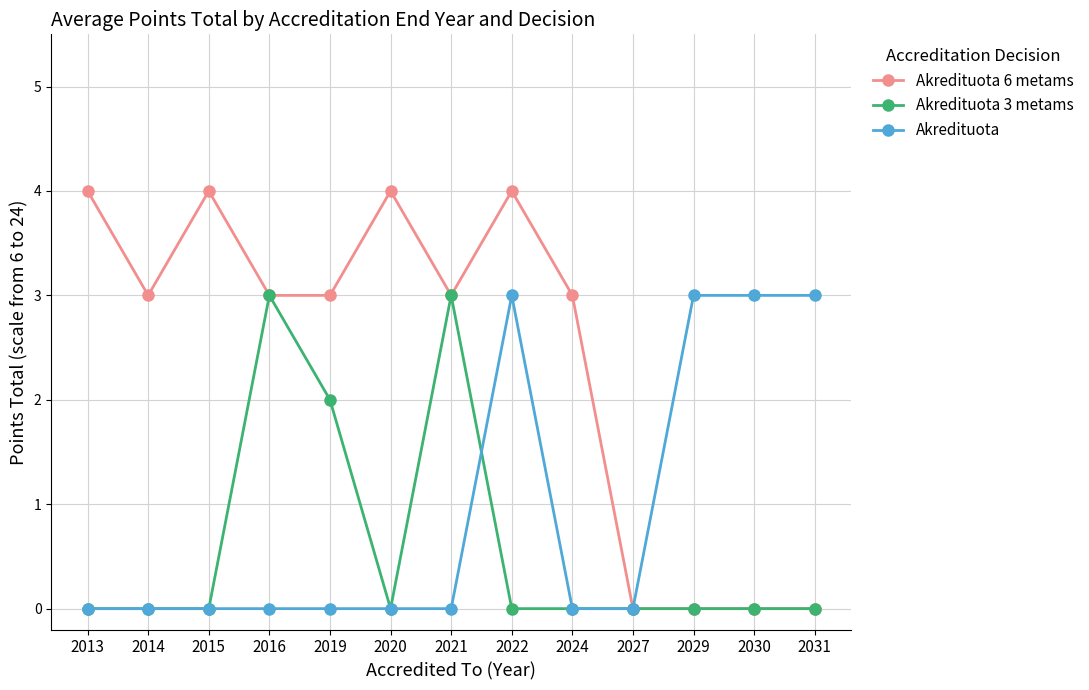

Which series has the largest total across all categories?

Akredituota 6 metams